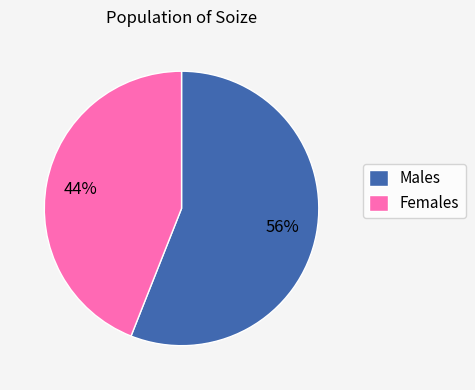

What percentage is the Females slice, to the nearest percent?

44%